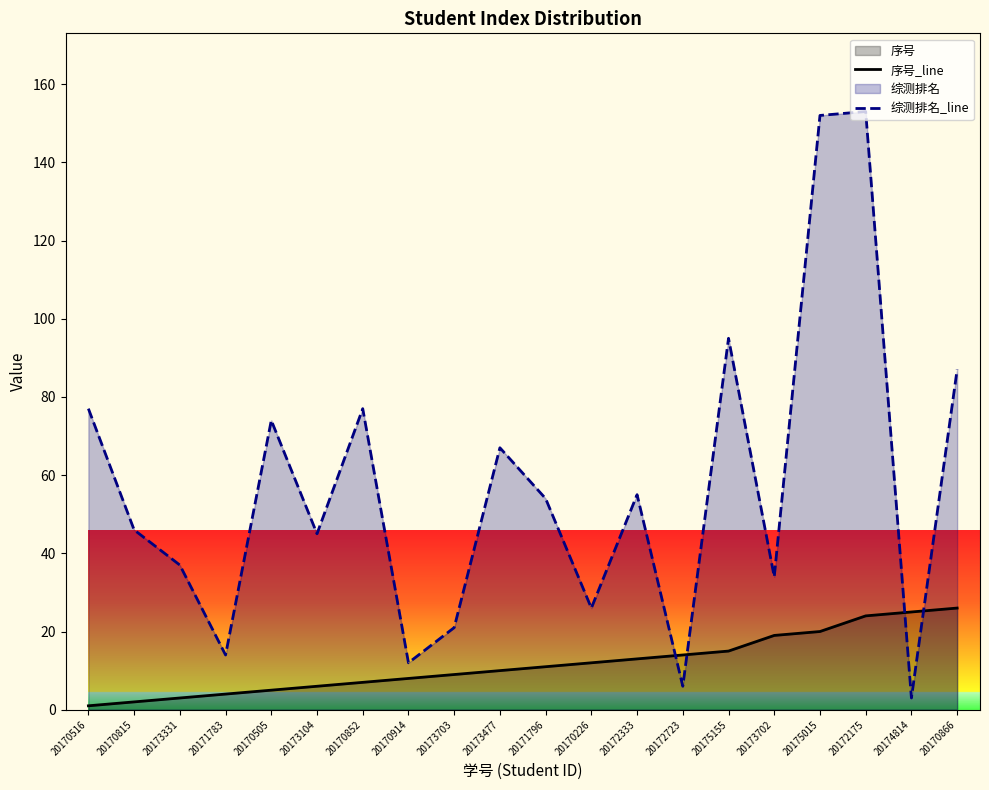

What value does the 综测排名_line series have at 20171783?

14